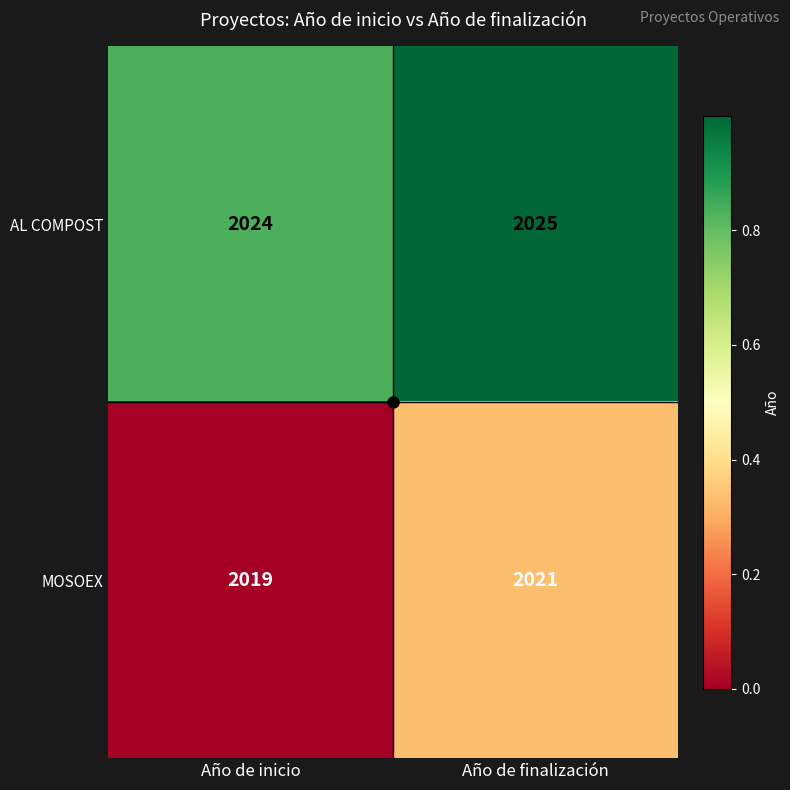

How many distinct data groups are displayed?

2